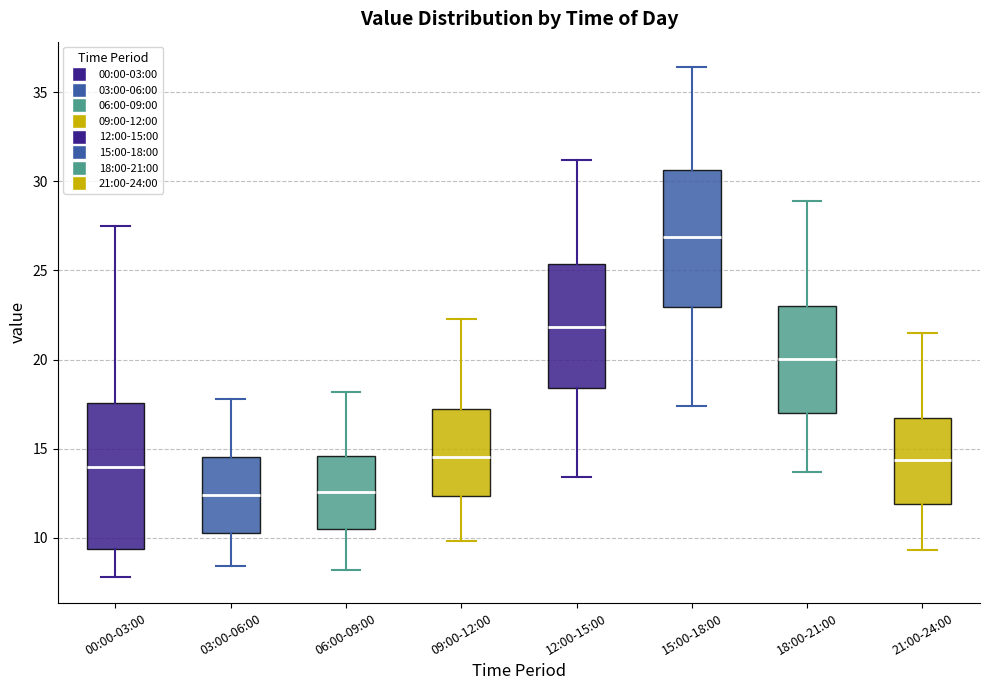

Which box has the highest median line?

15:00-18:00